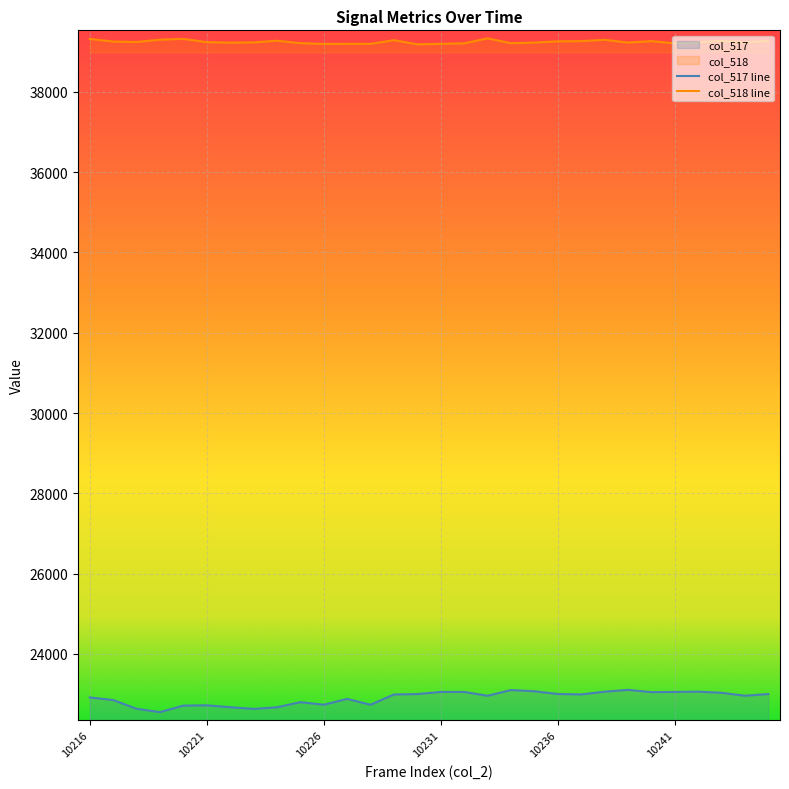

What is the average value of the col_517 series?

22903